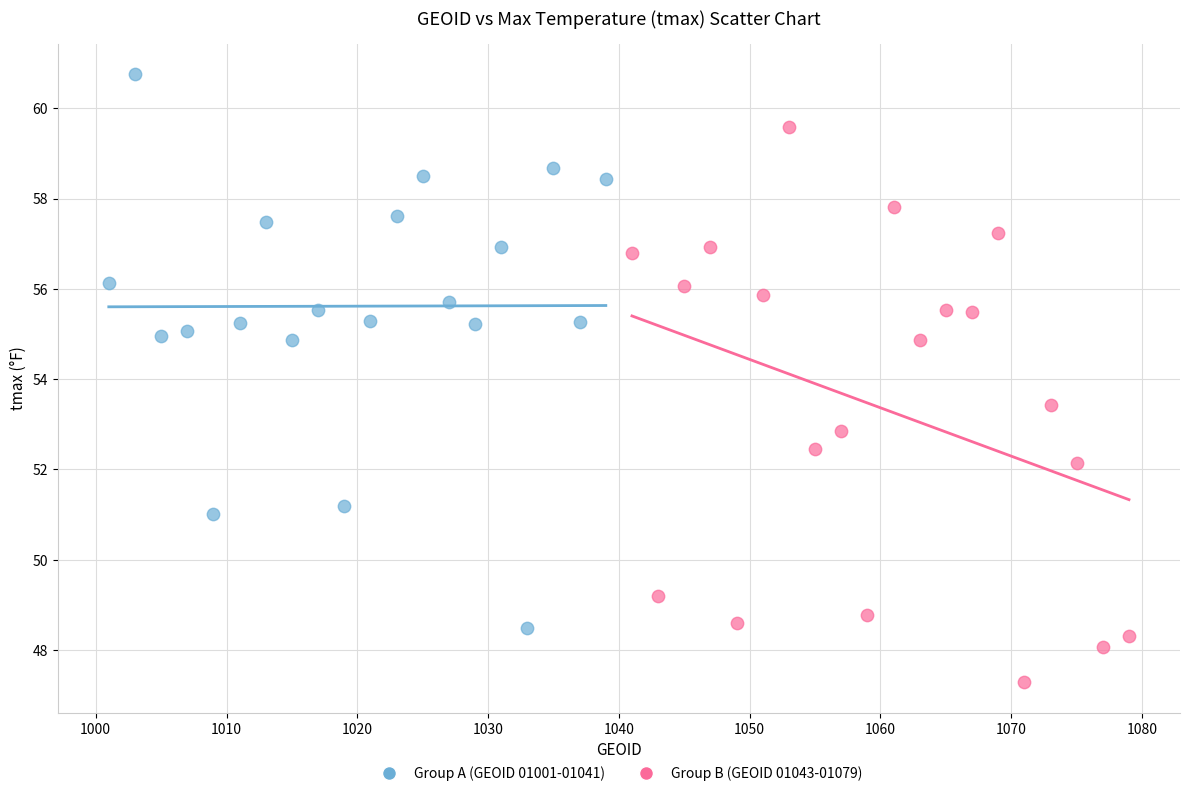

Which series reaches the maximum Y coordinate?

Group A (GEOID 01001-01041)